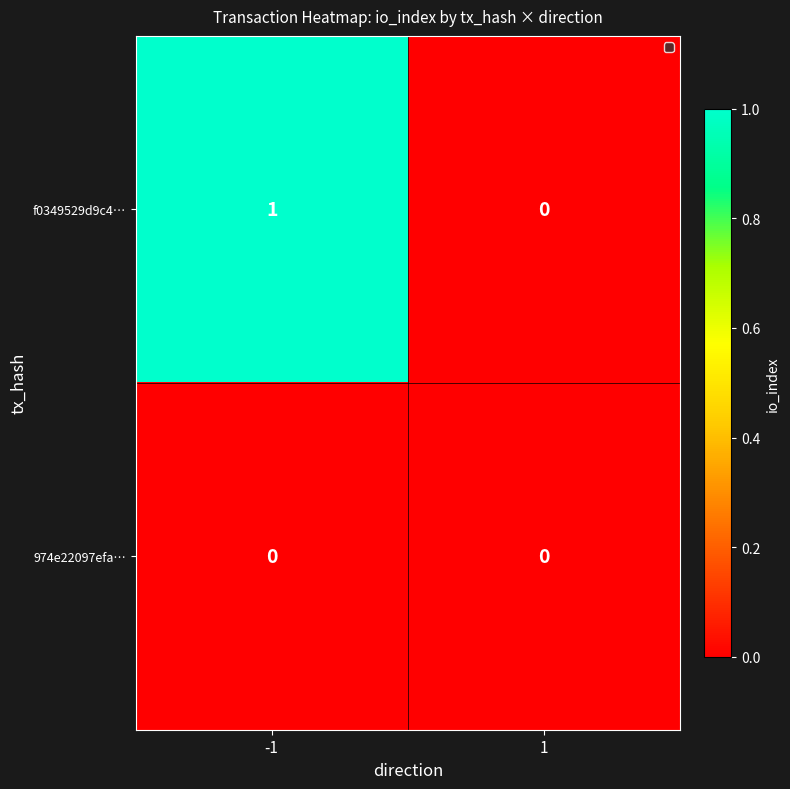

How many categories are shown in the chart?

2